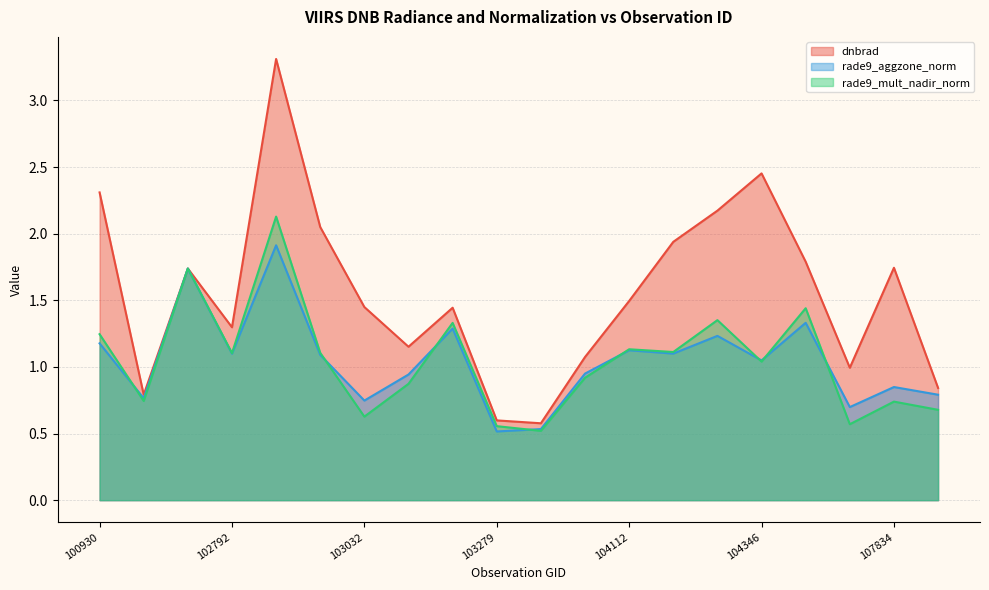

Is the value of rade9_aggzone_norm at 102920 greater than the value of dnbrad at 103160?

No